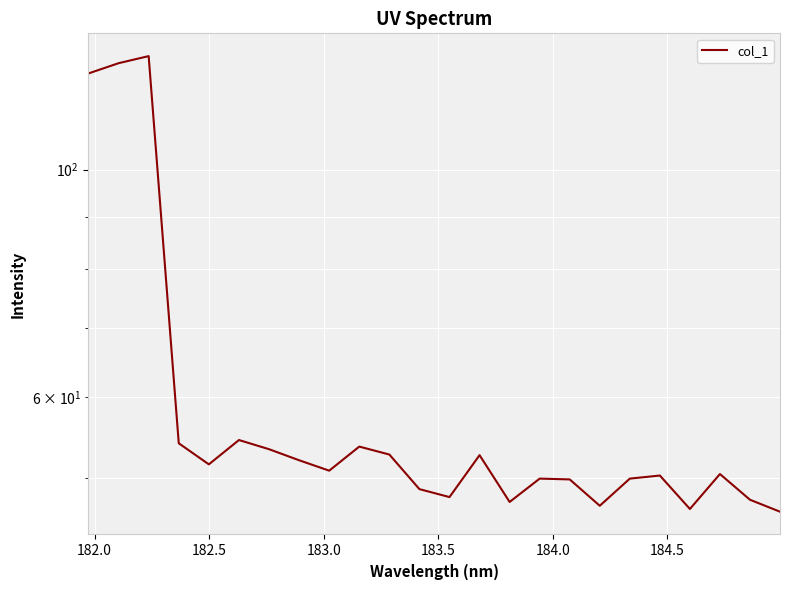

How many lines are shown in the chart?

1